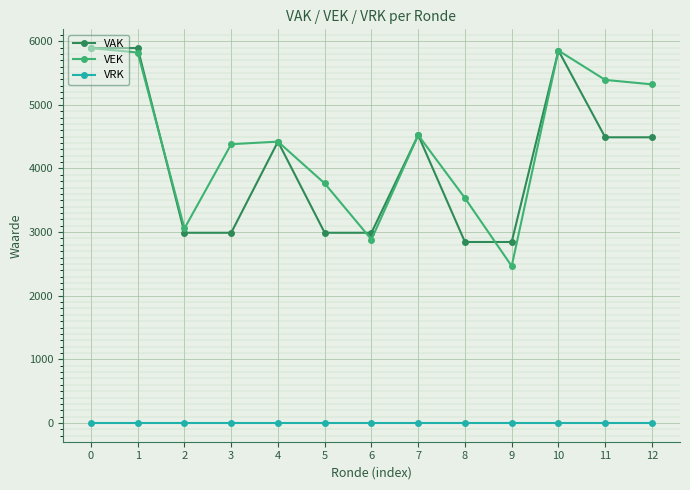

True or false: VRK and VEK intersect in this chart.

False